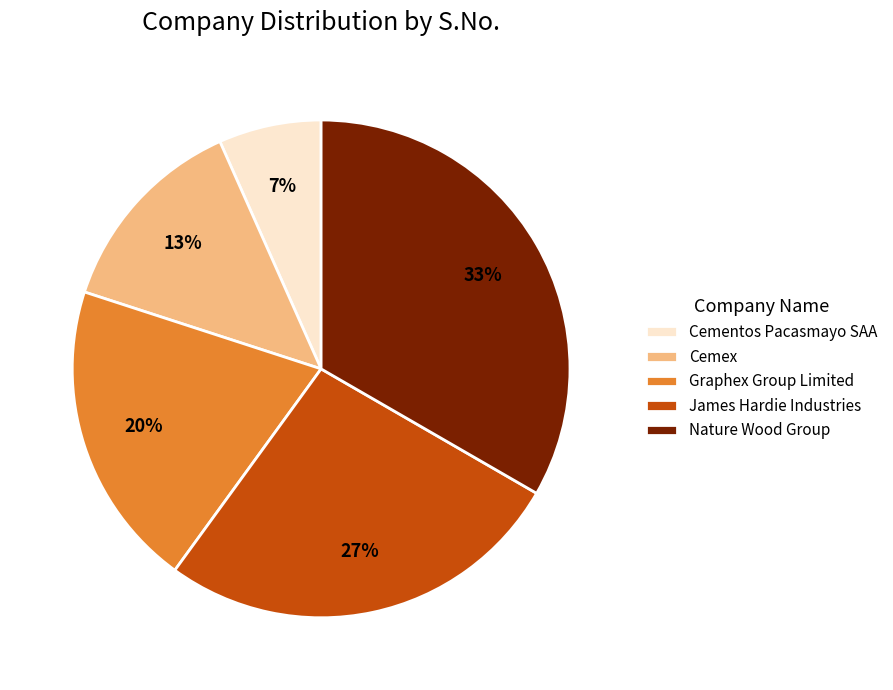

Between Cemex and James Hardie Industries, which is larger?

James Hardie Industries